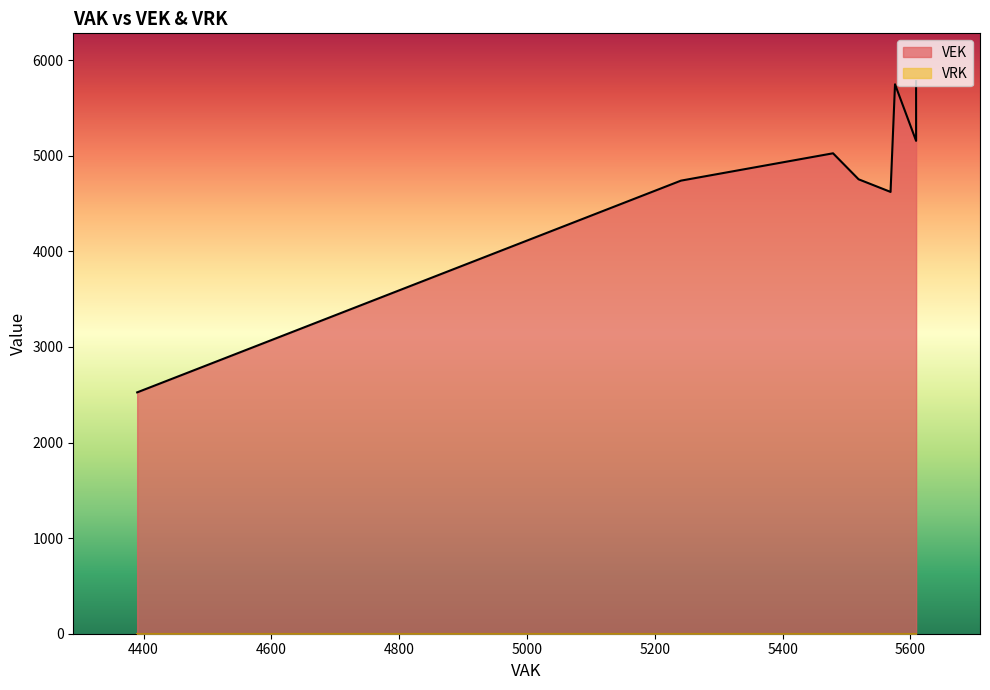

Which series changed the most between 5569 and 5569?

VEK